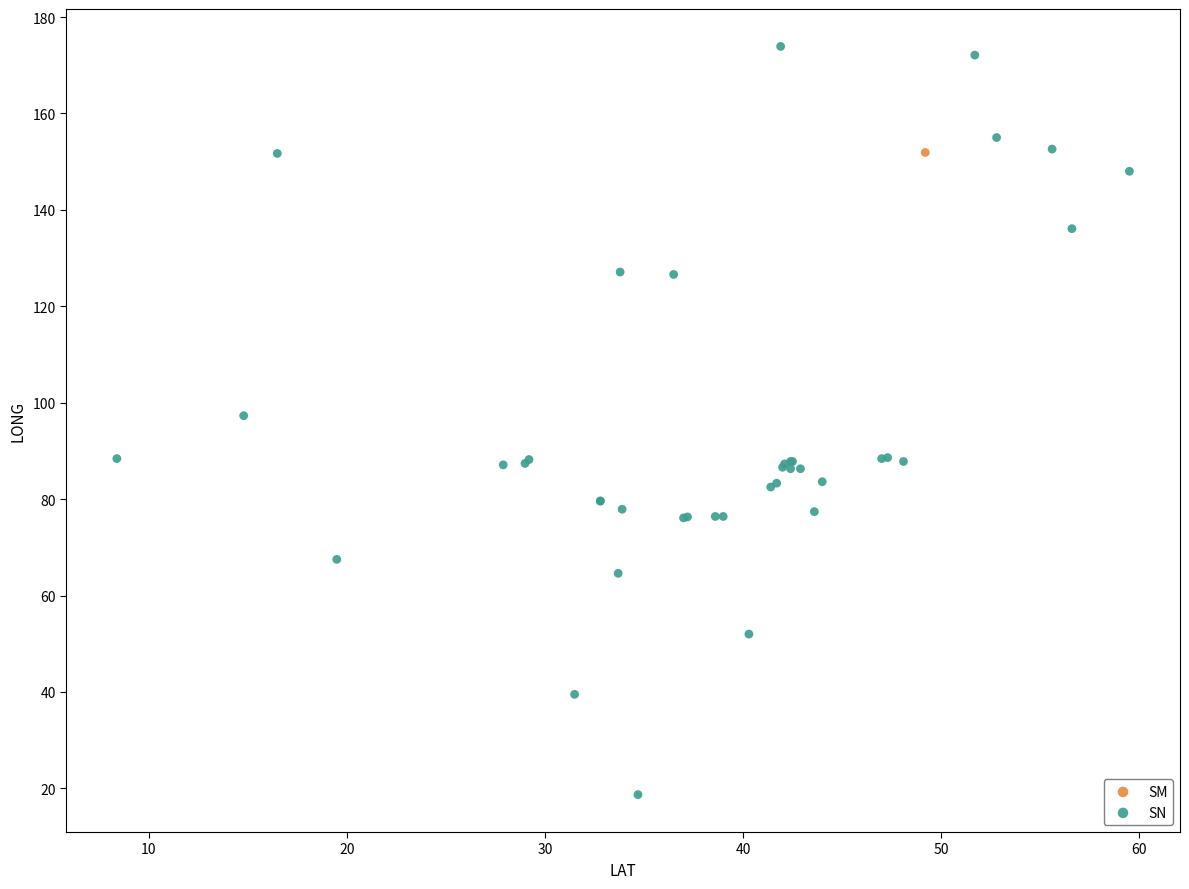

What are all the series names shown in the legend?

SM, SN